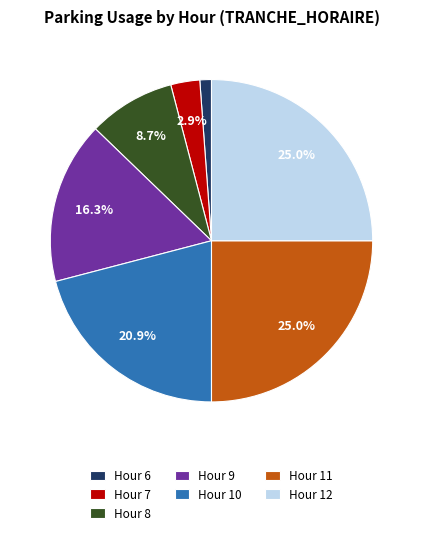

Combined, what portion of the pie is Hour 9 and Hour 8?

25.0%